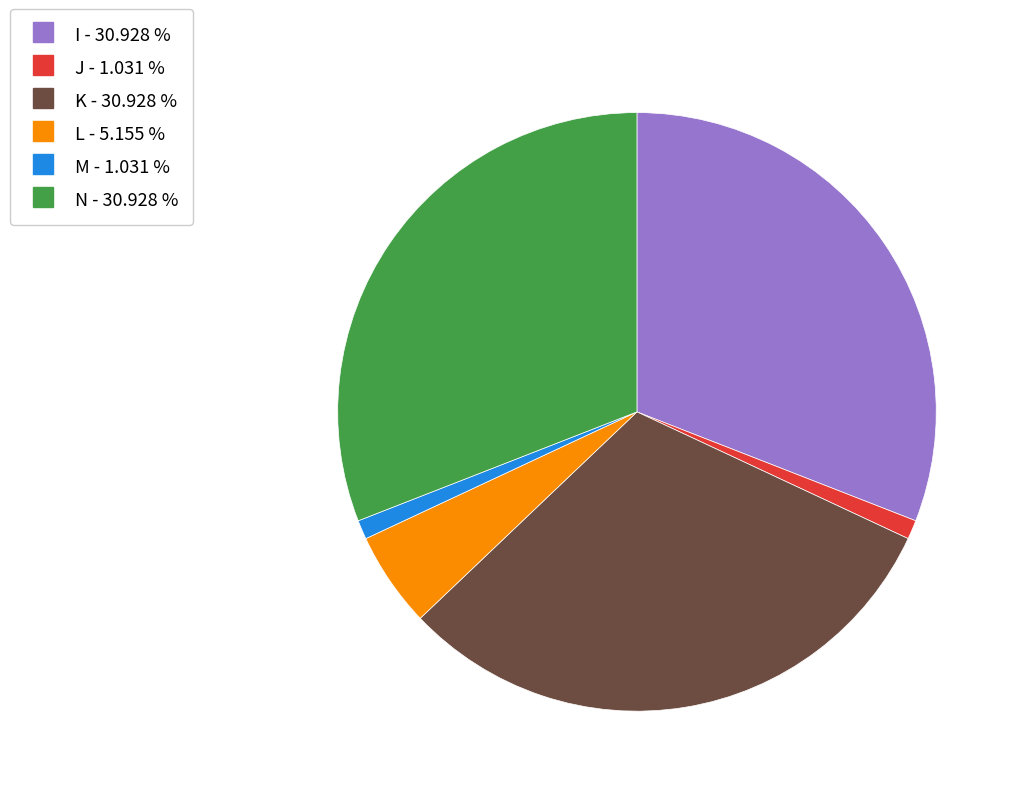

Which has a higher value, L or N?

N